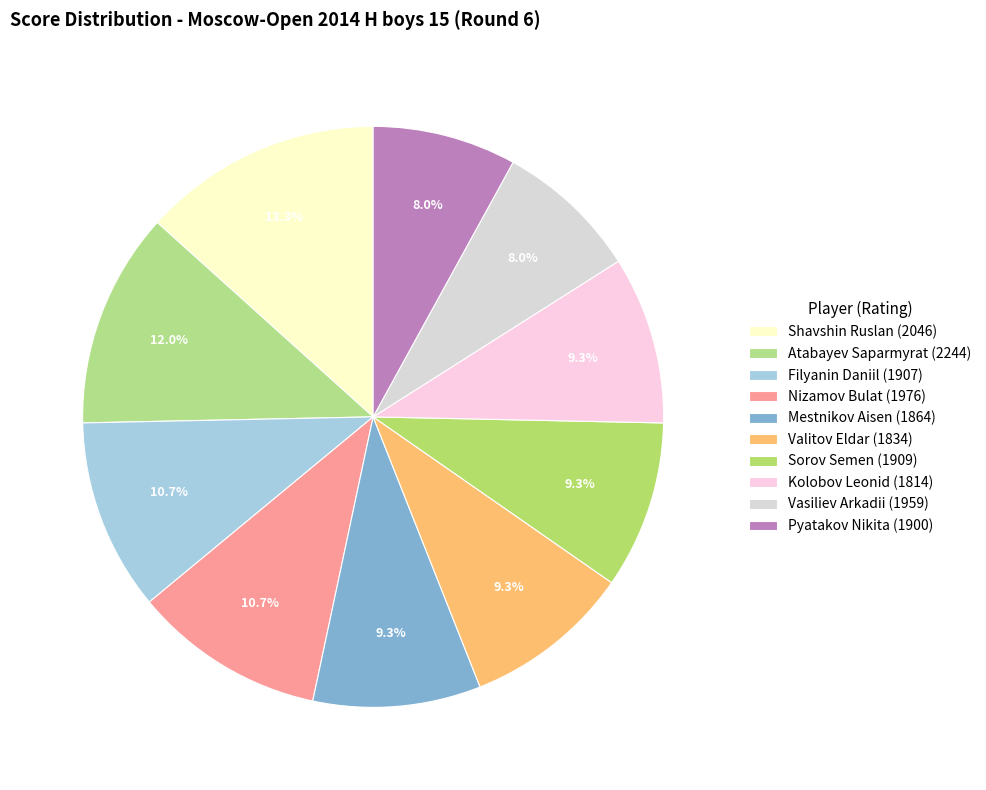

How many slices are in this pie chart?

10